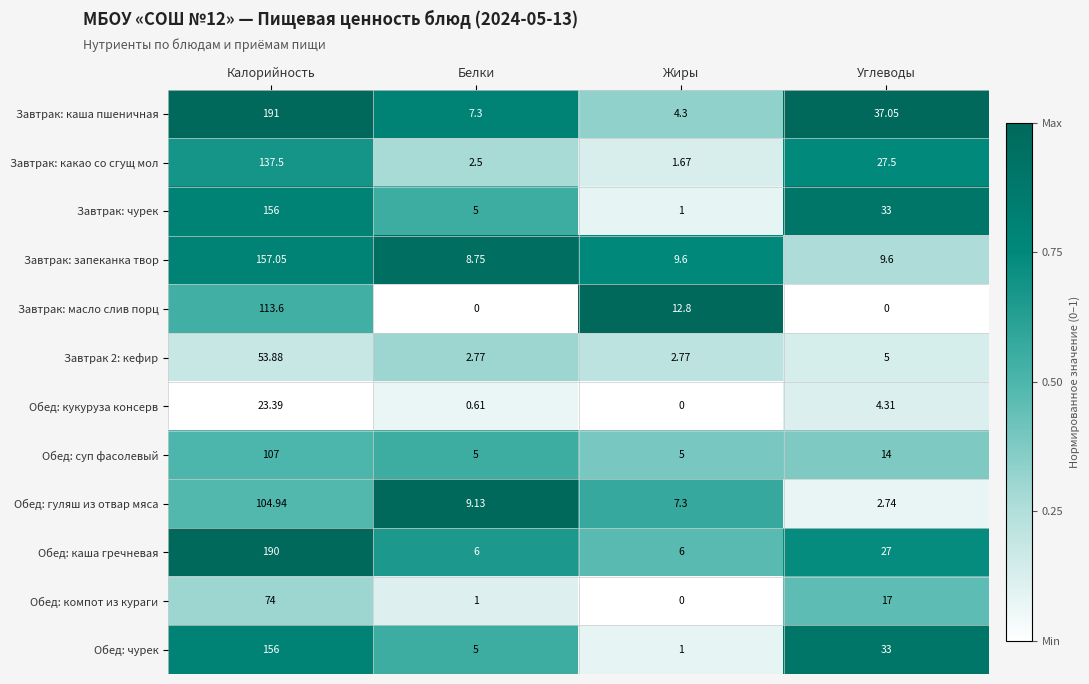

Which series has the largest range (max minus min)?

Завтрак: каша пшеничная